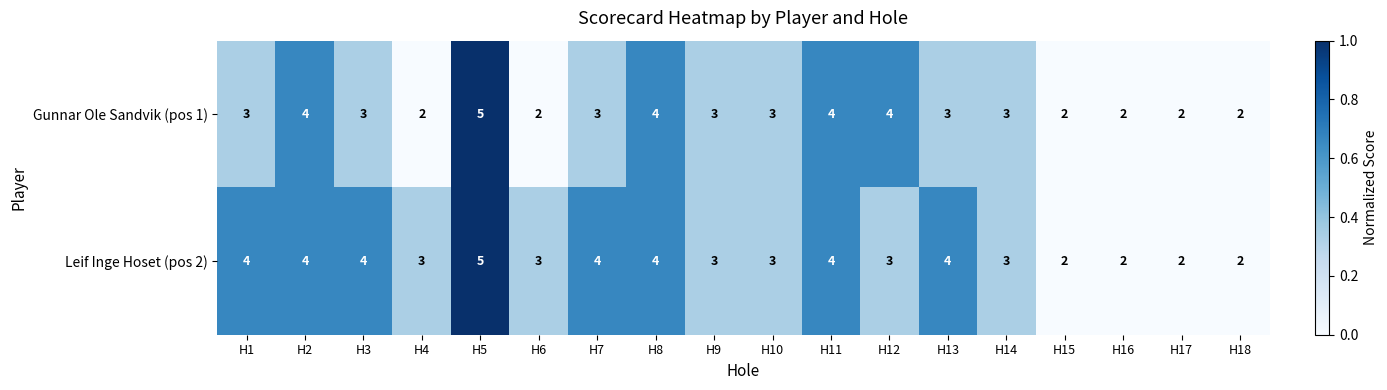

Which series changed the most between H3 and H9?

Leif Inge Hoset (pos 2)